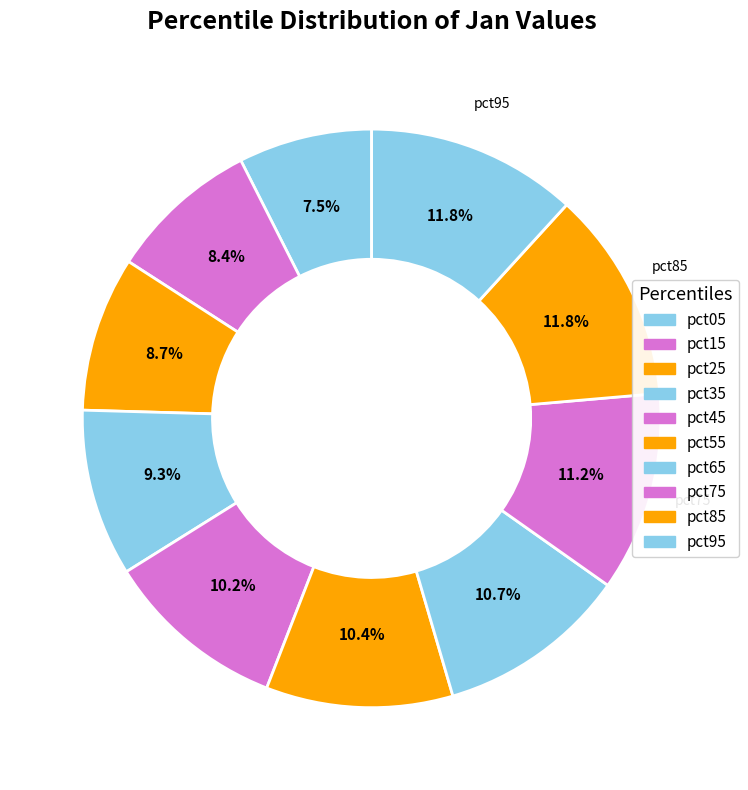

Count the number of slices in the pie.

10